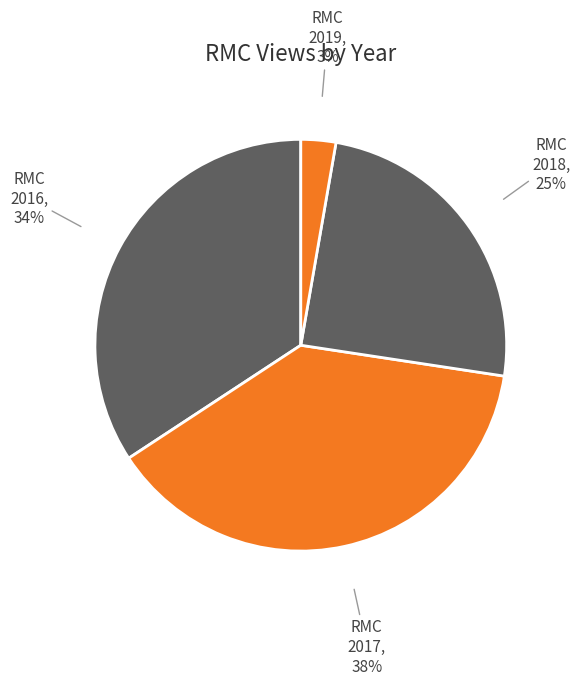

How many slices are in this pie chart?

4